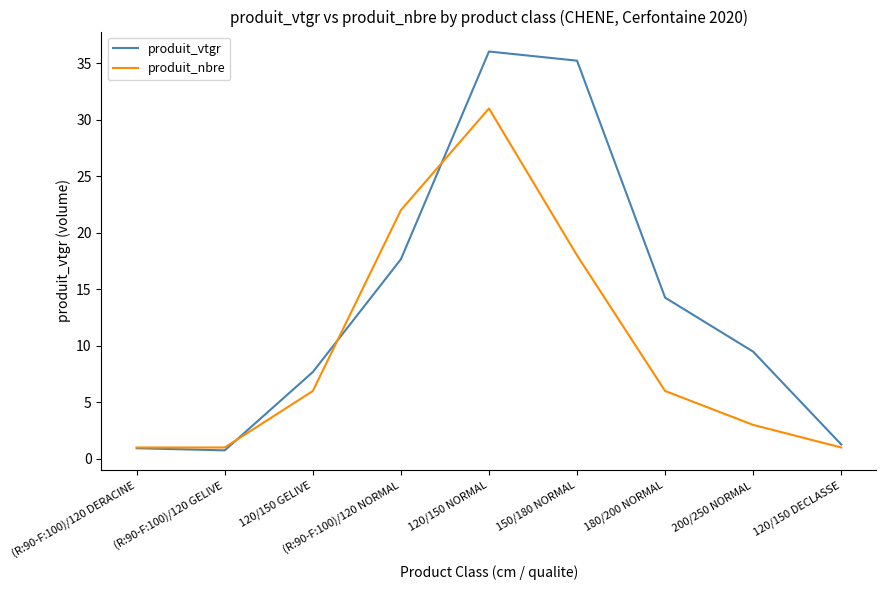

Does the chart have visible grid lines?

No